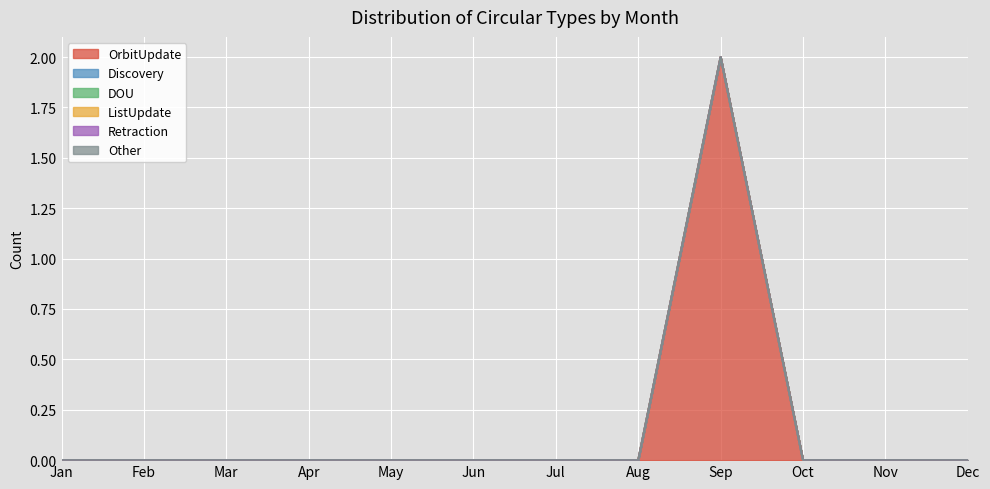

Is the value of Retraction at May greater than the value of Discovery at Dec?

No